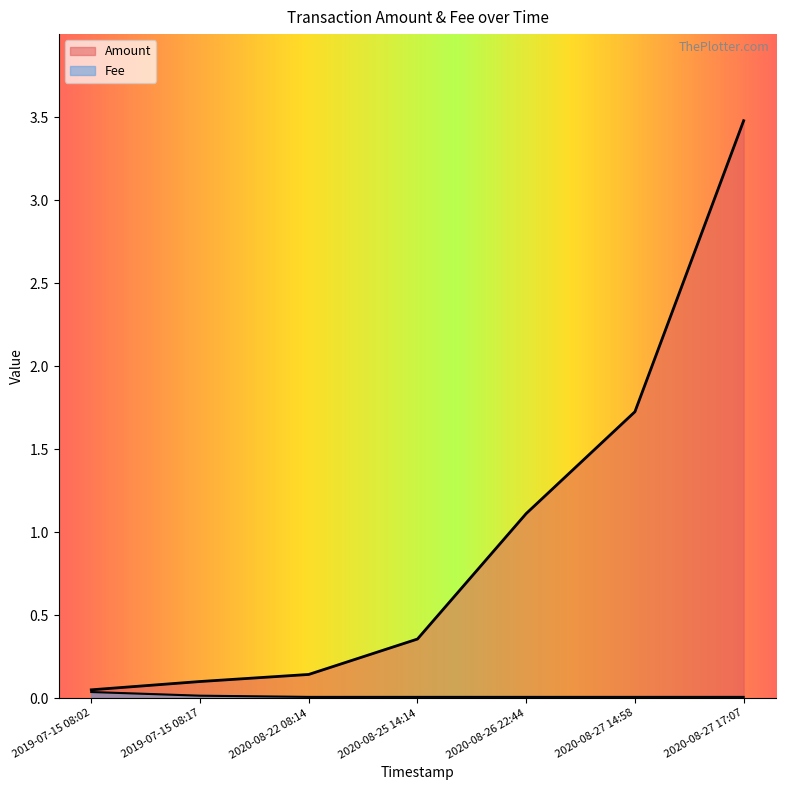

True or false: Fee and Amount cross at least once.

False